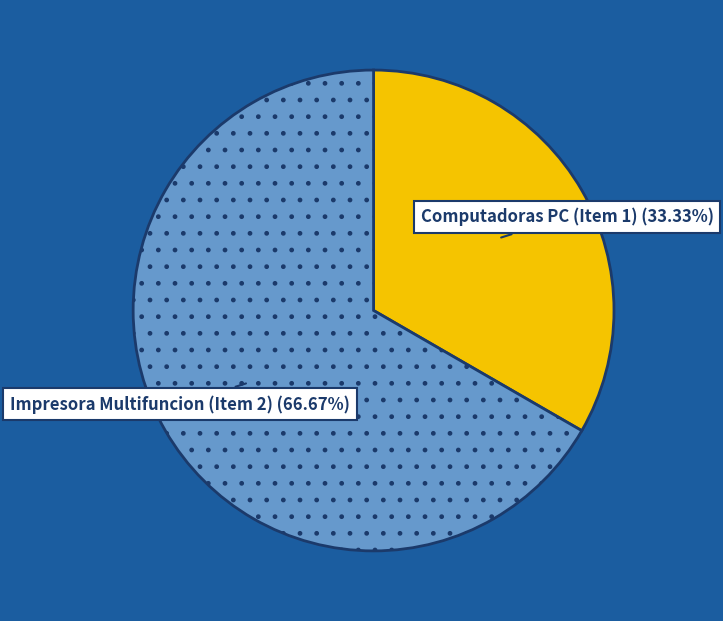

How many slices are in this pie chart?

2